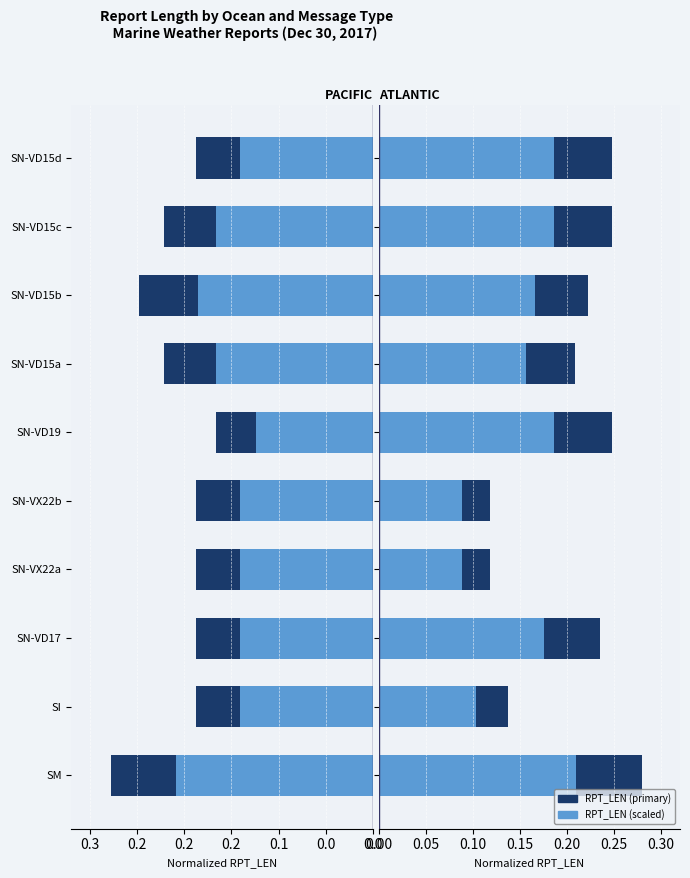

What is the difference between the highest and lowest values at 0.0?

0.4